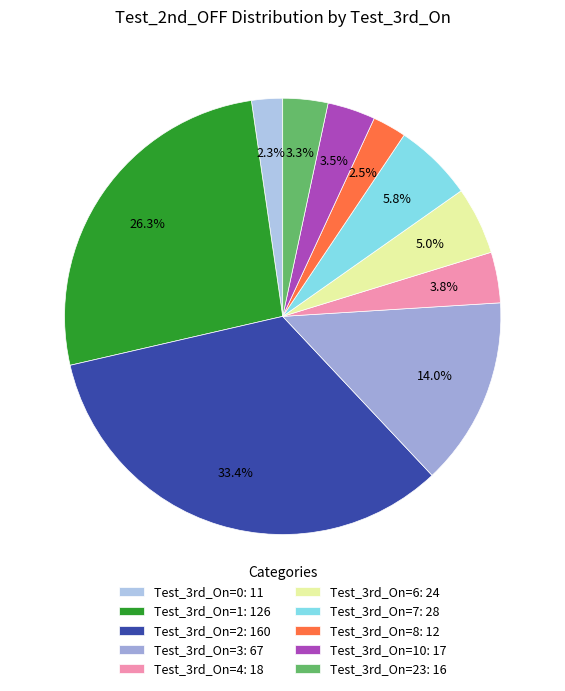

How many slices are in this pie chart?

10